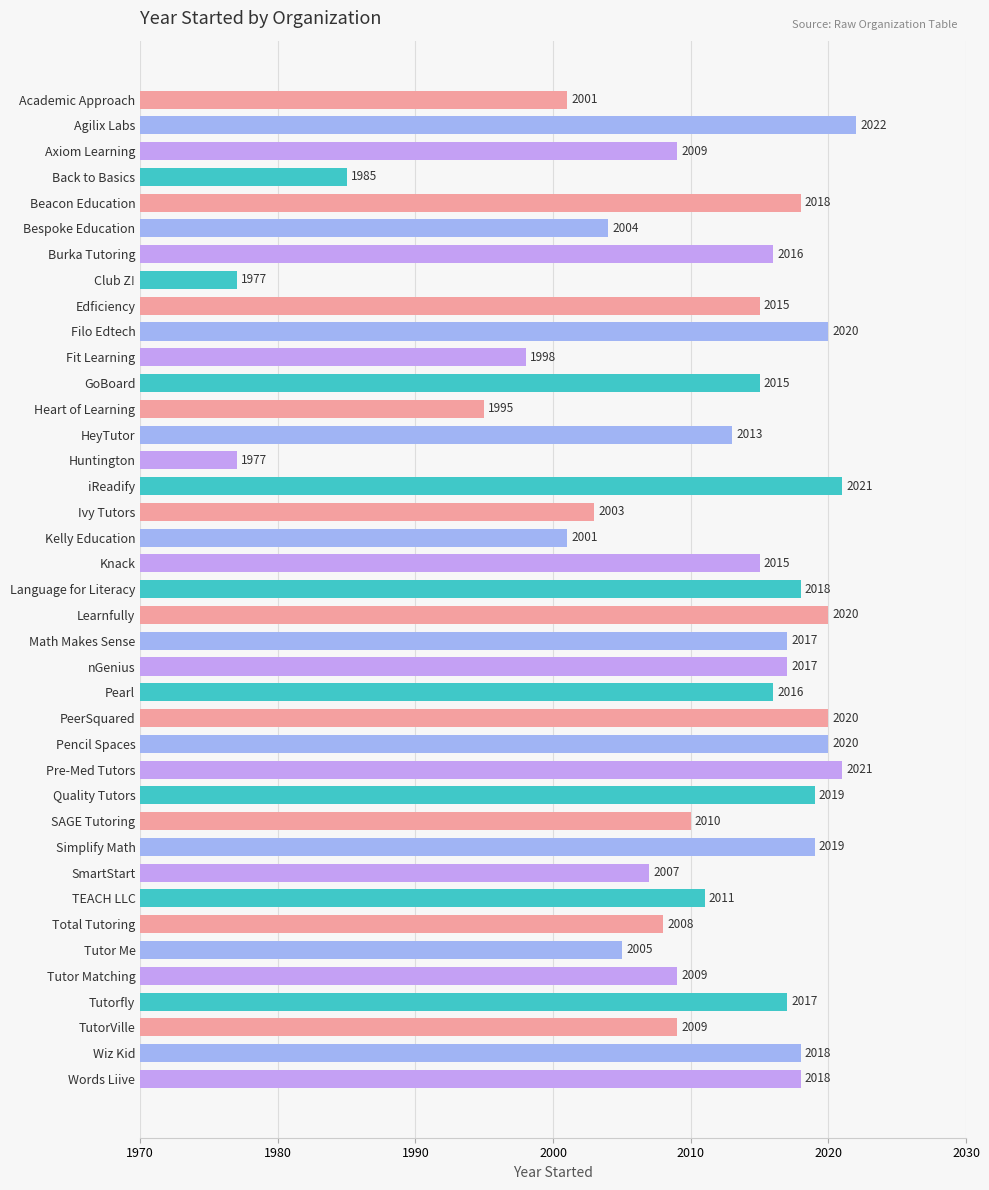

Reading top to bottom, list all the values displayed in this chart.

Academic Approach=2001	Agilix Labs=2022	Axiom Learning=2009	Back to Basics=1985	Beacon Education=2018	Bespoke Education=2004	Burka Tutoring=2016	Club Z!=1977	Edficiency=2015	Filo Edtech=2020	Fit Learning=1998	GoBoard=2015	Heart of Learning=1995	HeyTutor=2013	Huntington=1977	iReadify=2021	Ivy Tutors=2003	Kelly Education=2001	Knack=2015	Language for Literacy=2018	Learnfully=2020	Math Makes Sense=2017	nGenius=2017	Pearl=2016	PeerSquared=2020	Pencil Spaces=2020	Pre-Med Tutors=2021	Quality Tutors=2019	SAGE Tutoring=2010	Simplify Math=2019	SmartStart=2007	TEACH LLC=2011	Total Tutoring=2008	Tutor Me=2005	Tutor Matching=2009	Tutorfly=2017	TutorVille=2009	Wiz Kid=2018	Words Liive=2018